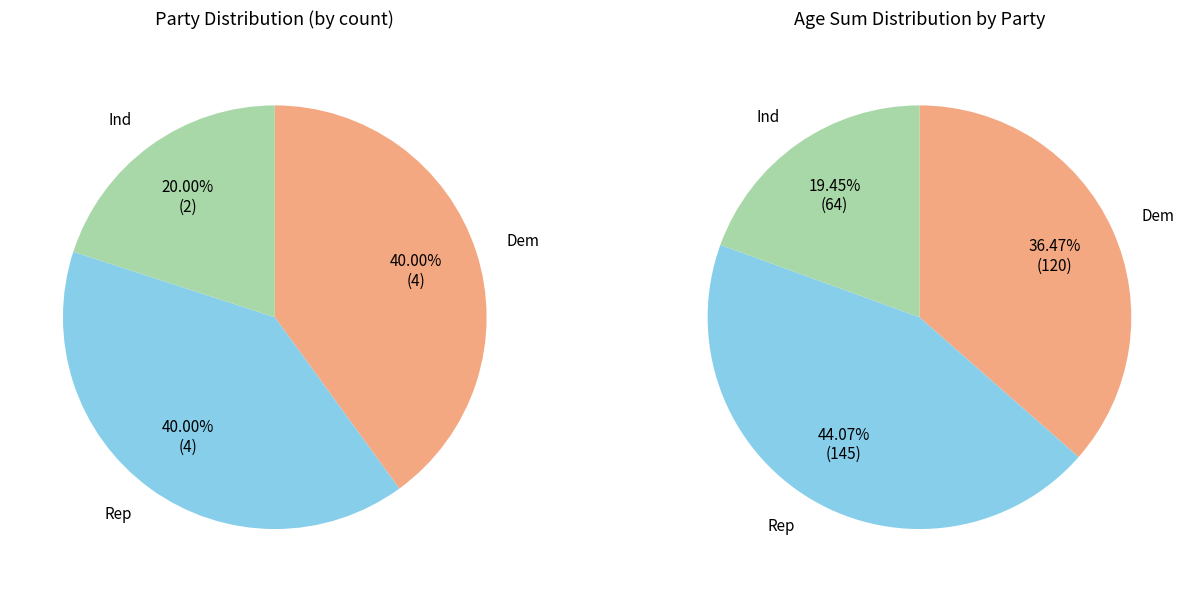

Is there any slice that represents more than half of the pie?

No